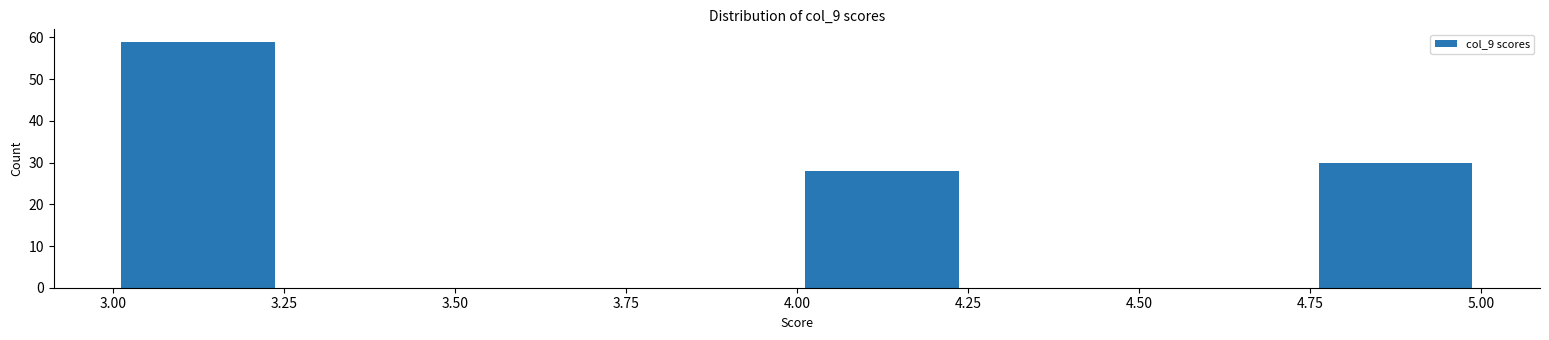

Reading left to right, transcribe this chart: for each bar, give the range it covers on the x-axis and its height. The values are not printed on the chart, so give them approximately, as read against the axis.

3.00 to 3.25: 59
3.25 to 3.50: 0
3.50 to 3.75: 0
3.75 to 4.00: 0
4.00 to 4.25: 28
4.25 to 4.50: 0
4.50 to 4.75: 0
4.75 to 5.00: 30